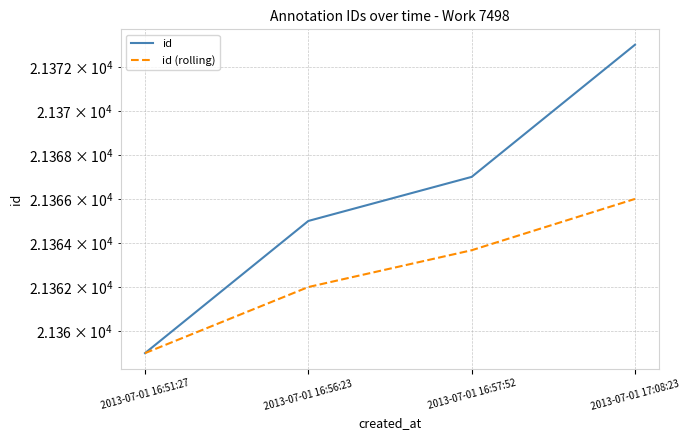

What are all the series names shown in the legend?

id, id (rolling)